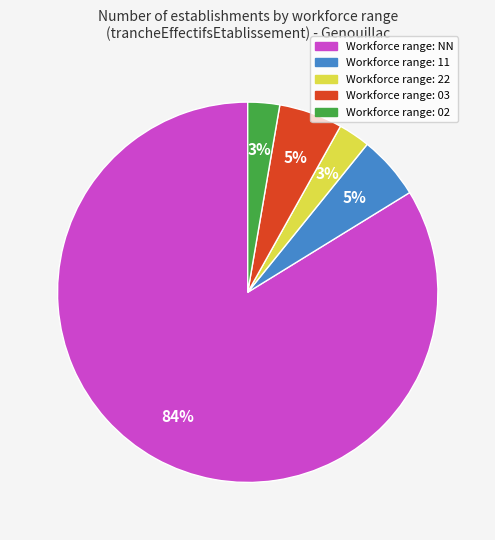

To the nearest percent, what is the difference between the largest and smallest slice percentages?

81%